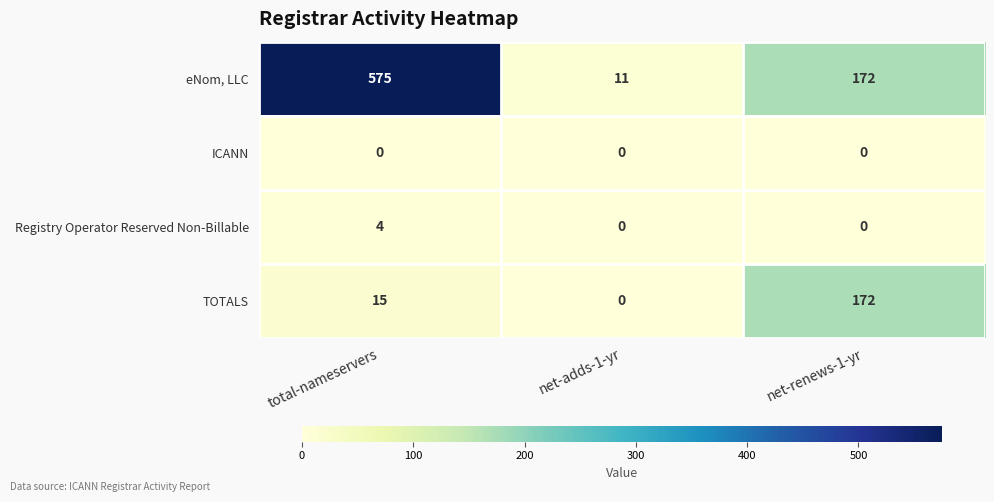

Count the number of data series in this chart.

4